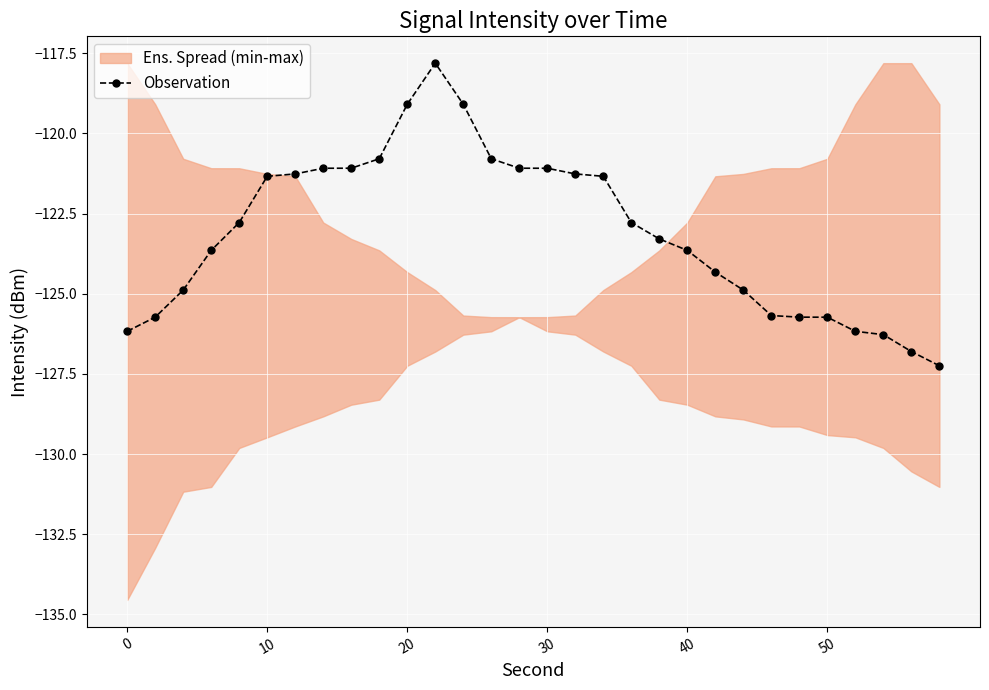

The value of Observation at 50 is -226.0. True or false?

False